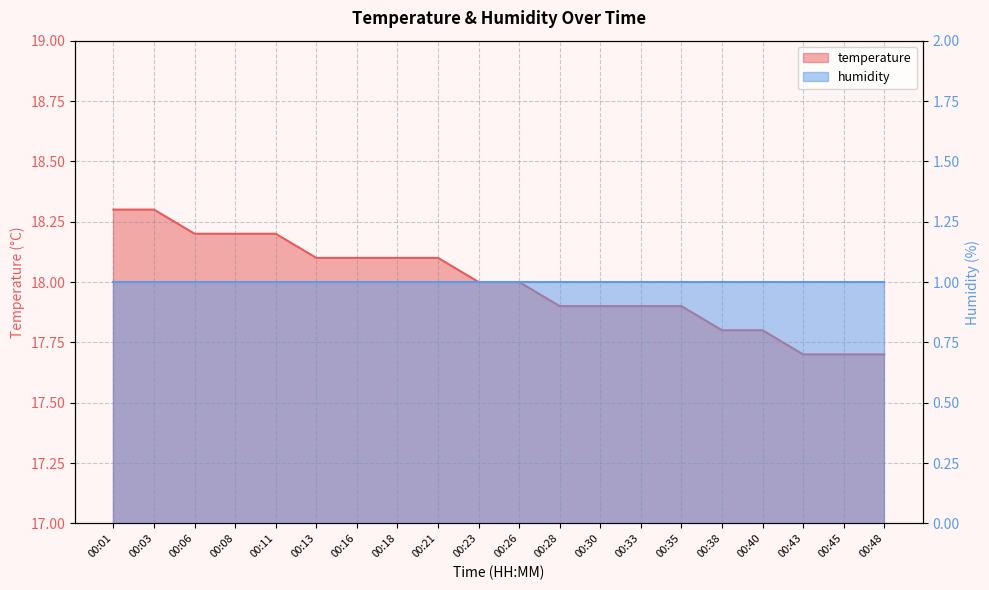

True or false: humidity_line and temperature_line intersect in this chart.

False